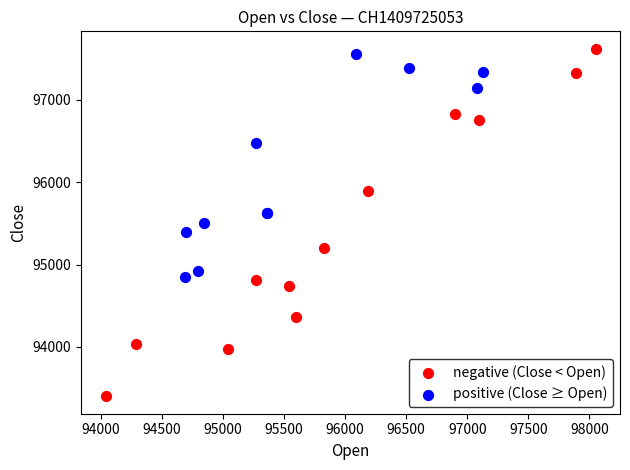

Which series has the widest spread of Y values?

negative (Close < Open)